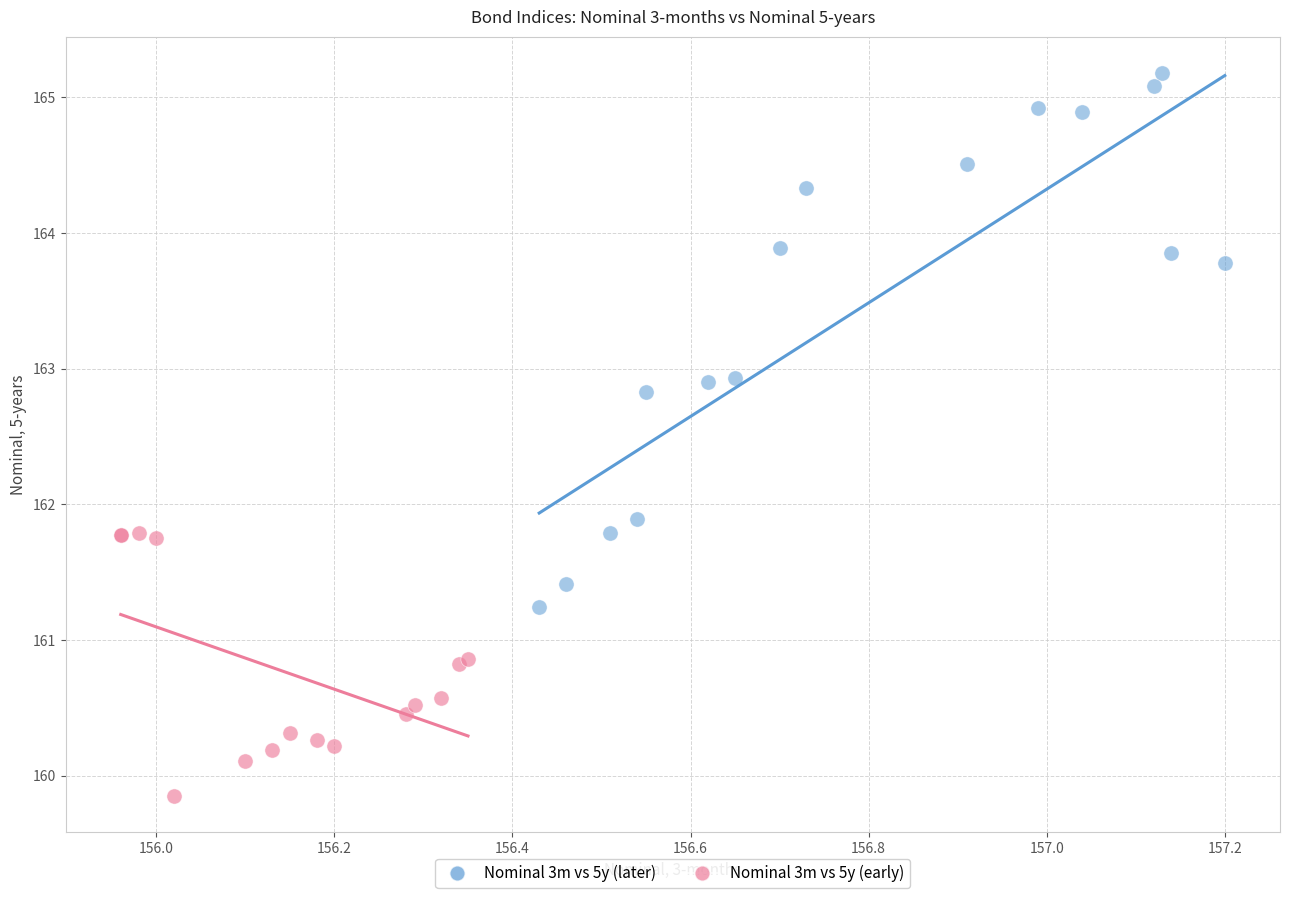

Which series reaches the minimum Y coordinate?

Nominal 3m vs 5y (early)